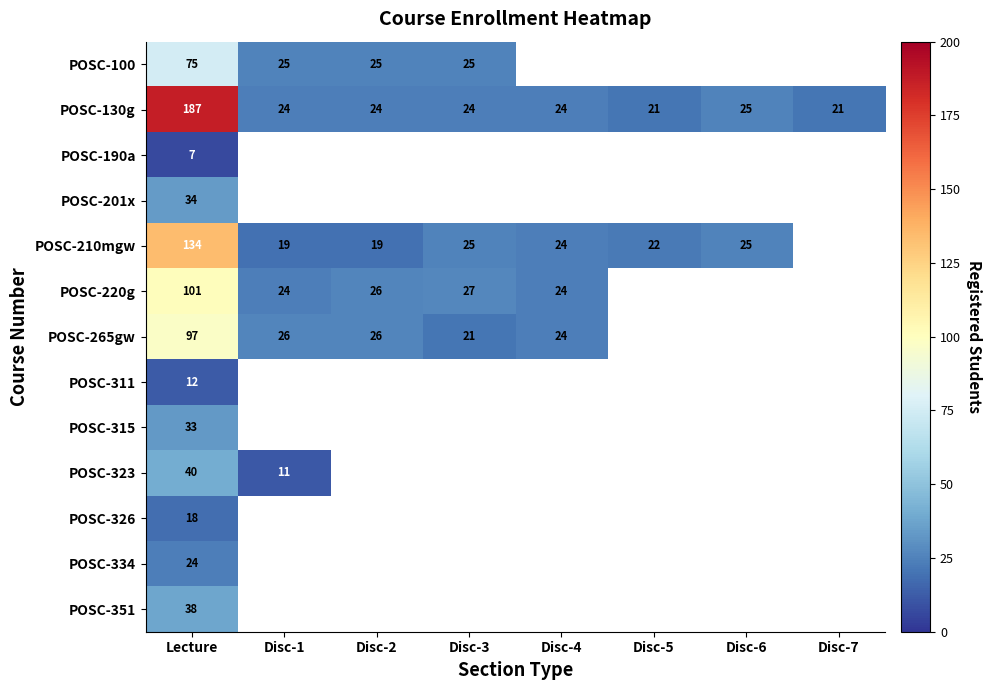

The POSC-130g series shows 24 at Disc-3. True or false?

True